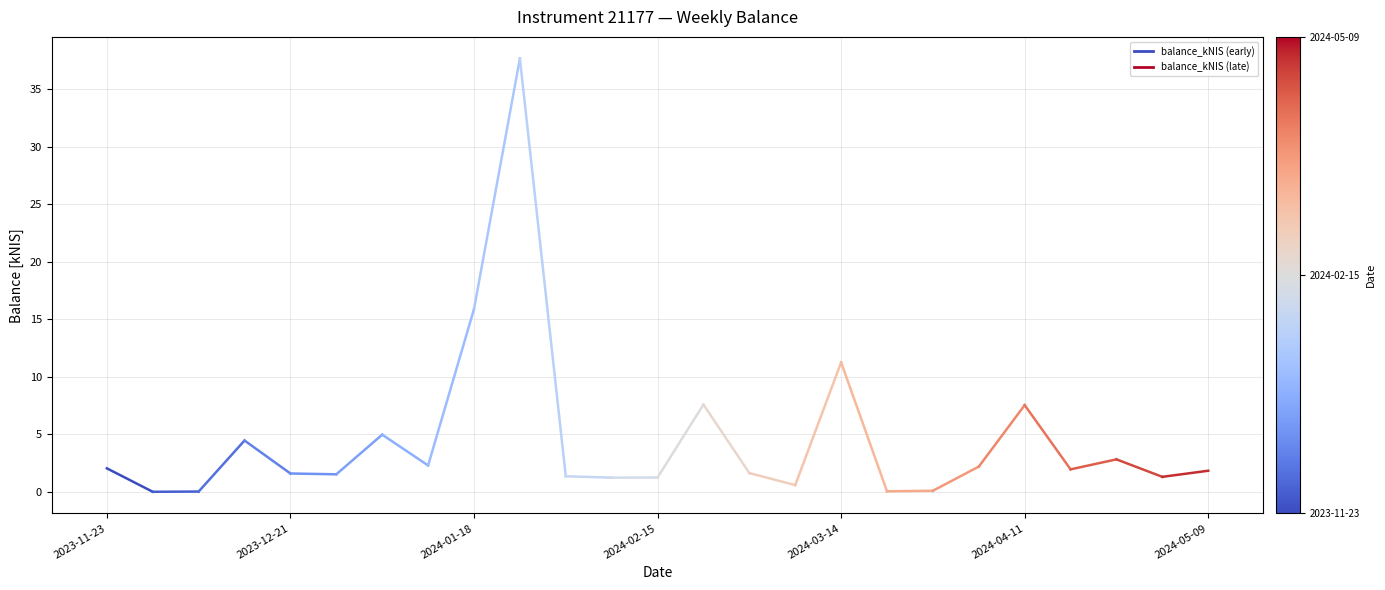

What is the difference between the maximum and minimum values?

37.7